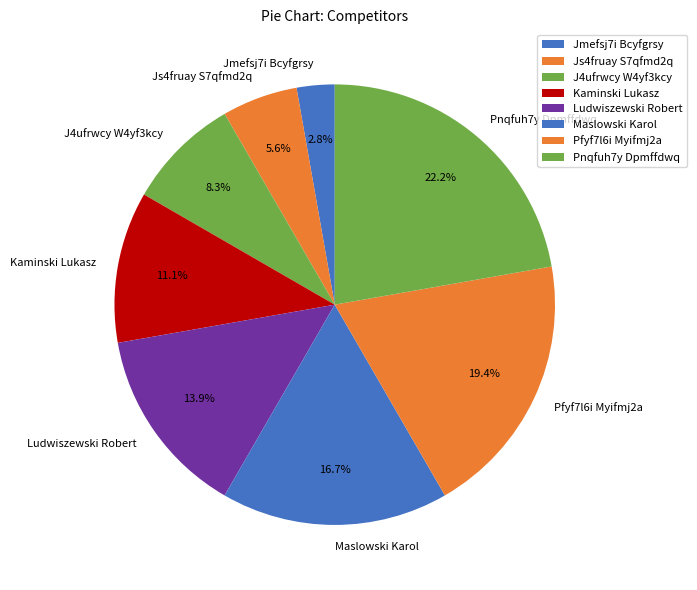

Which slice is the smallest?

Jmefsj7i Bcyfgrsy